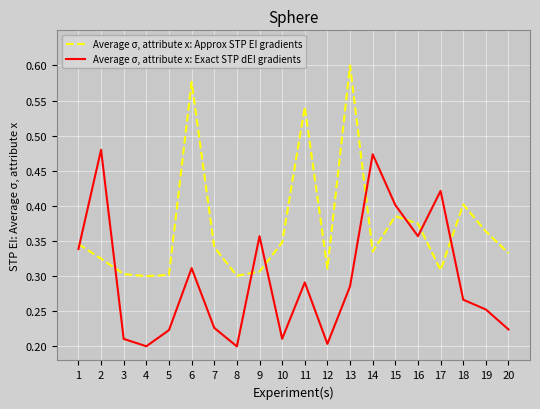

Does the chart display data point markers on the line(s)?

No